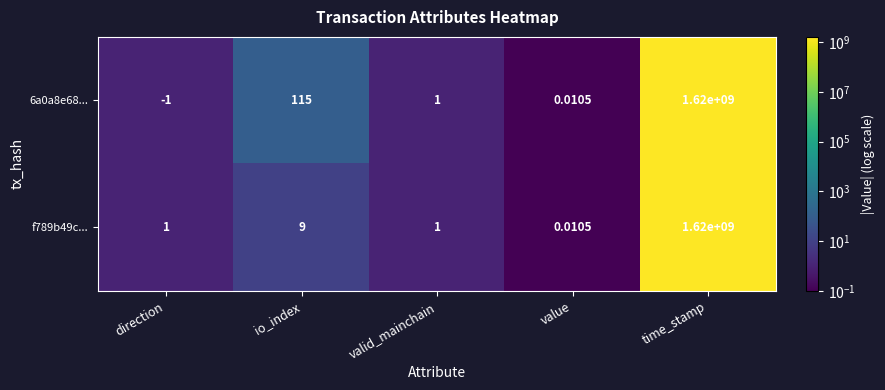

Which category has the lowest value across all series?

direction